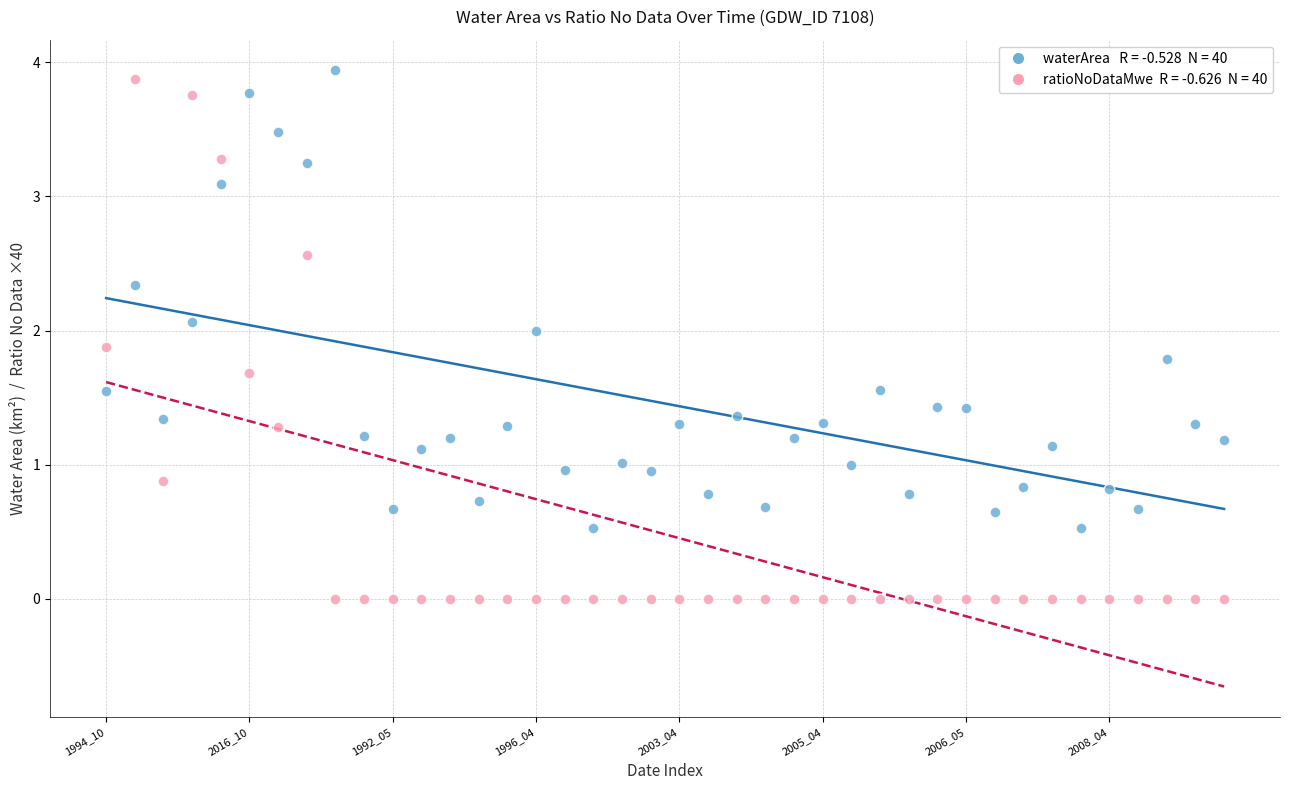

Across all data points, what is the range of Y values (max minus min)?

3.9